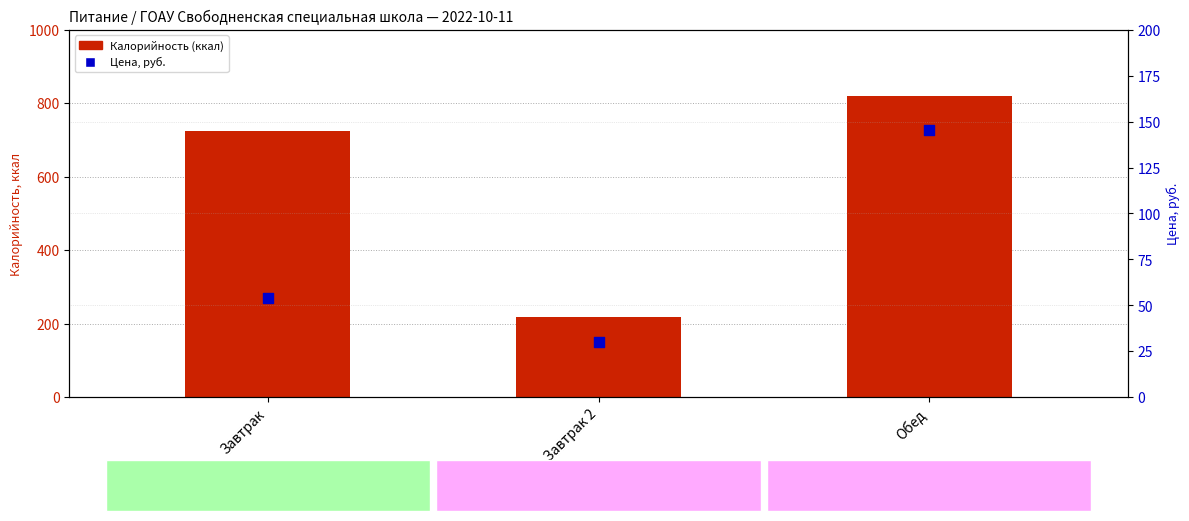

Is the value of Цена, руб. at Завтрак greater than the value of Калорийность (ккал) at Обед?

No